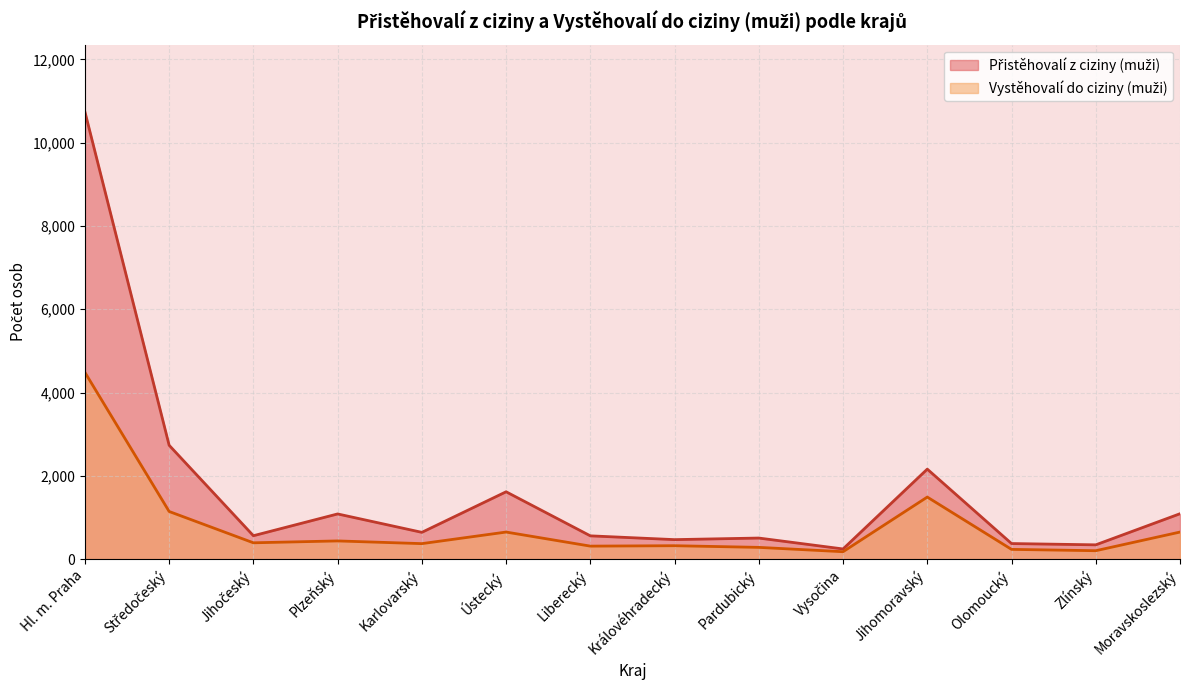

In Přistěhovalí z ciziny (muži), how many points are lower than both neighbors (excluding endpoints)?

5